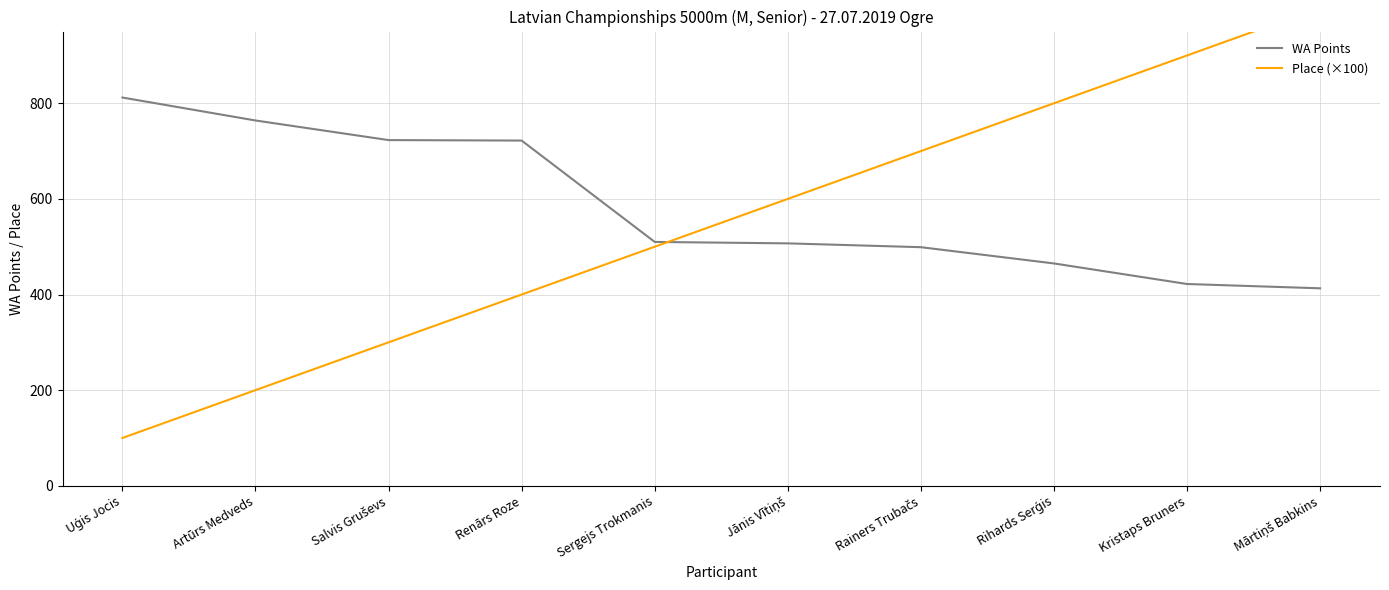

At which label is Place (×100) closest to 550?

Sergejs Trokmanis